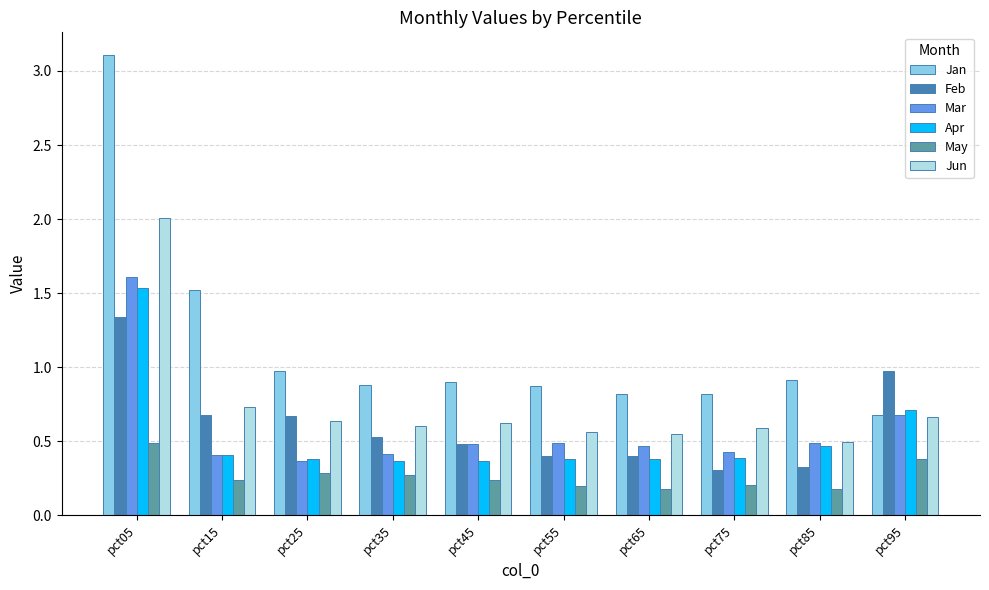

What is the difference between the second highest and minimum values in the Apr series?

0.3